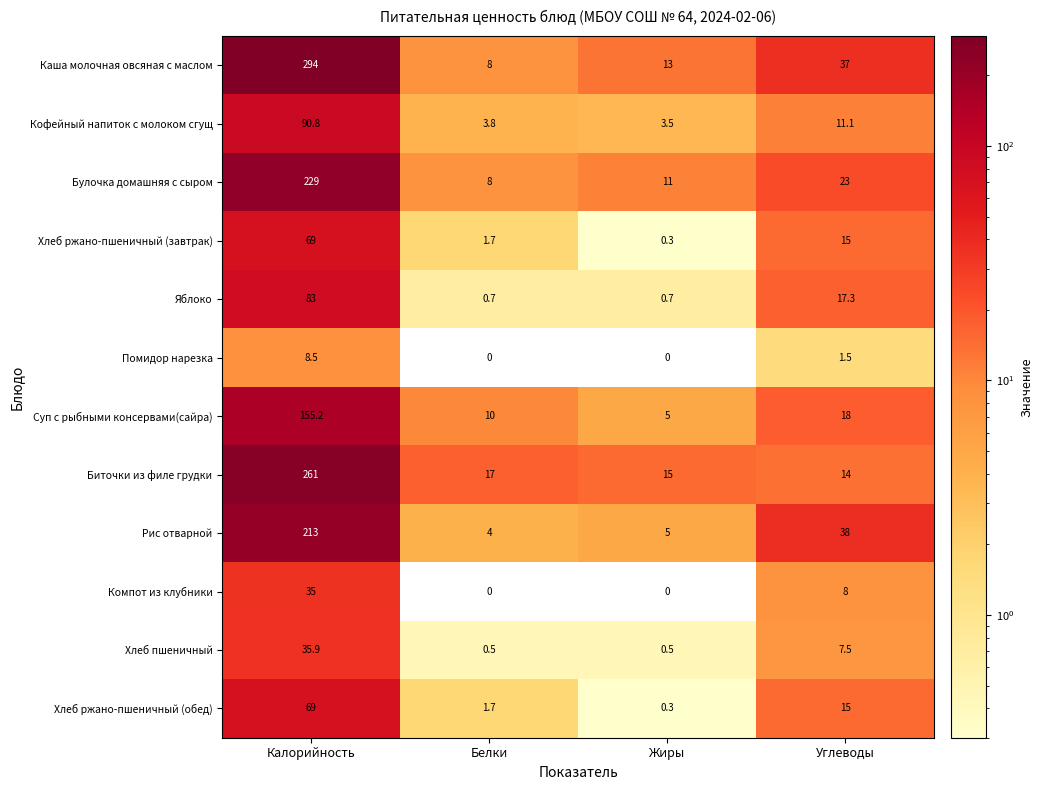

What is the greatest value displayed?

294.0